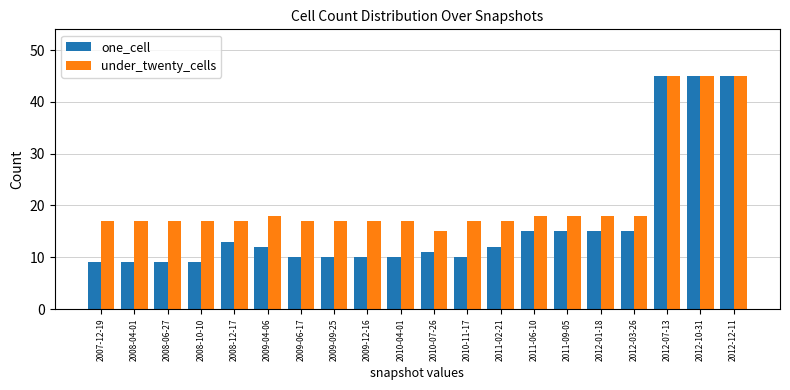

Which series changed the most between 2011-02-21 and 2012-10-31?

one_cell